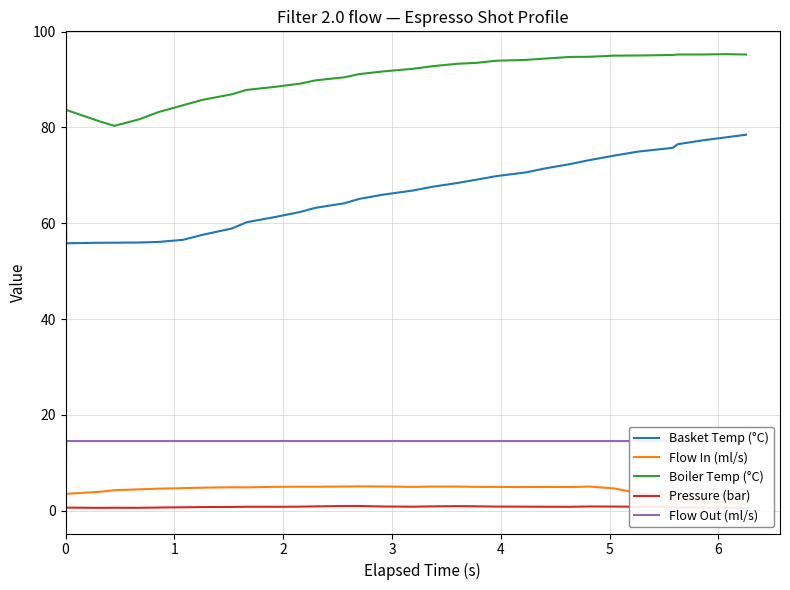

True or false: Boiler Temp (°C) and Flow In (ml/s) intersect in this chart.

False